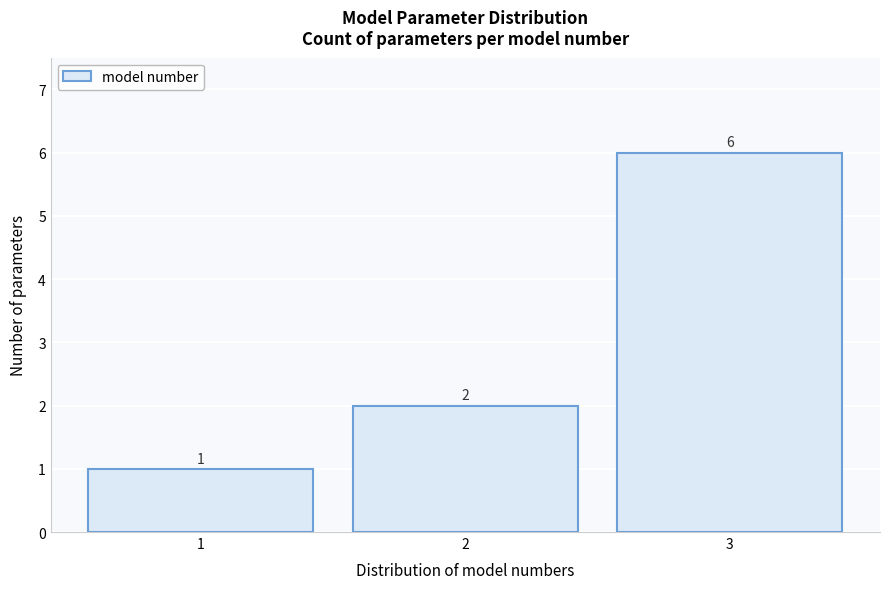

Reading left to right, transcribe this chart: for each bar, give the range it covers on the x-axis and its height.

0.5 to 1.5: 1
1.5 to 2.5: 2
2.5 to 3.5: 6